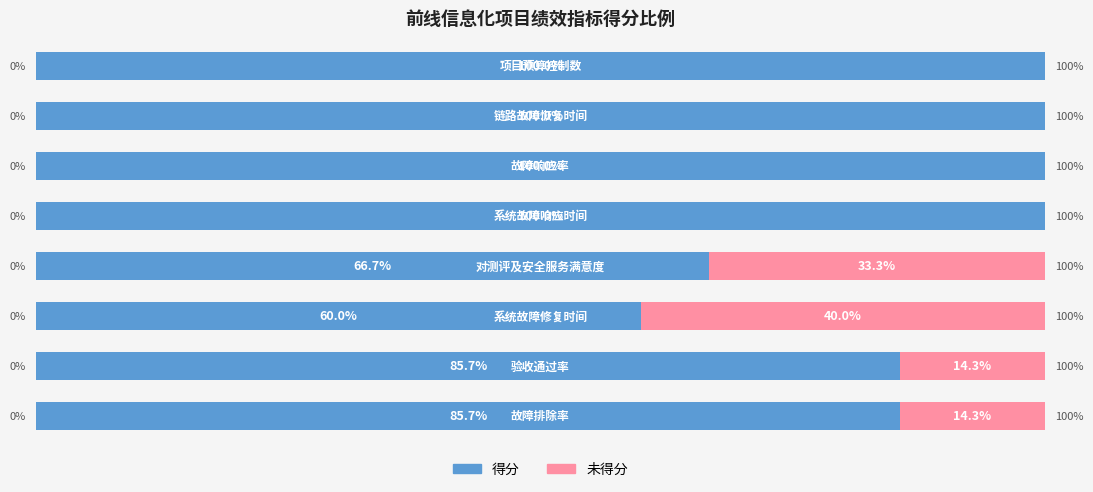

What is the sum of all 未得分 values?

101.9